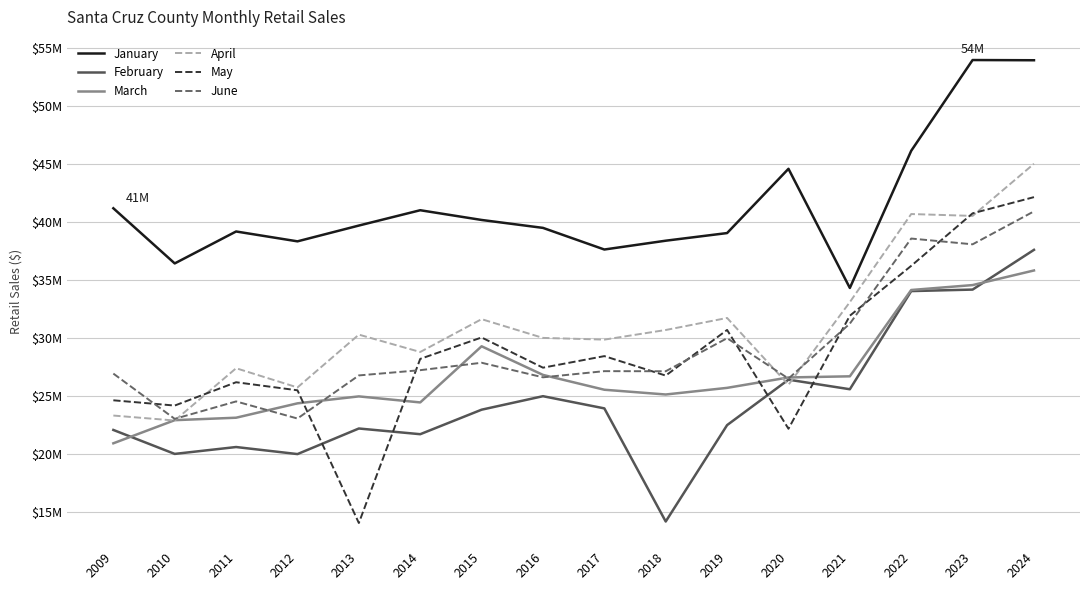

What is the sum of the May values at 2024 and 2021?

74015051